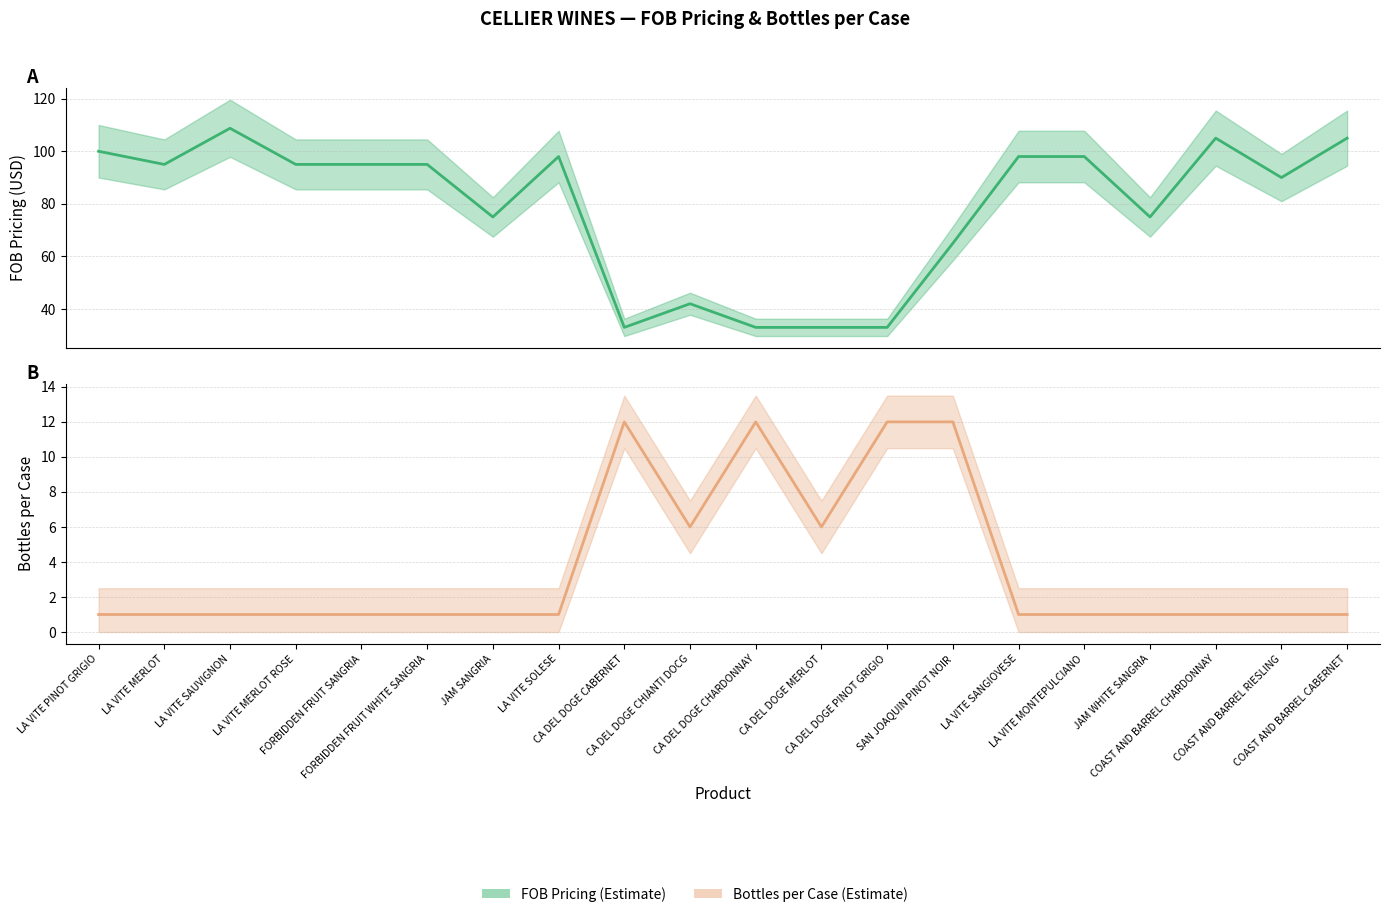

What is the maximum value for Bottles per Case?

12.0